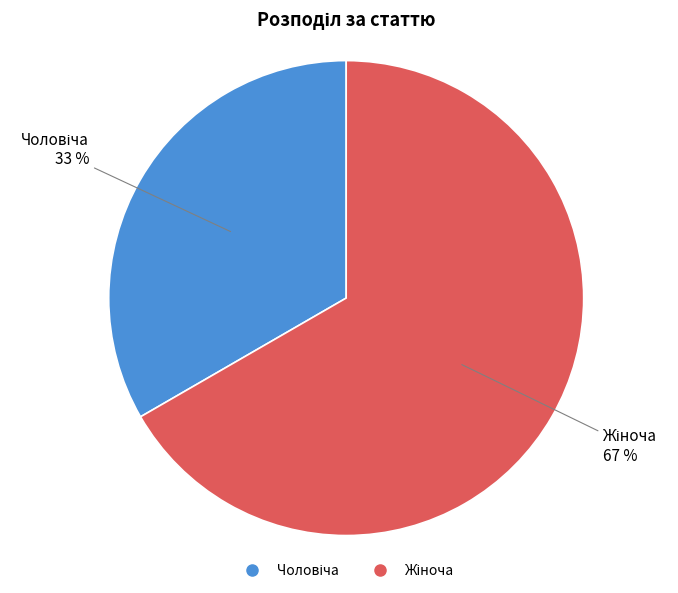

To the nearest percent, what is the average slice percentage?

50%